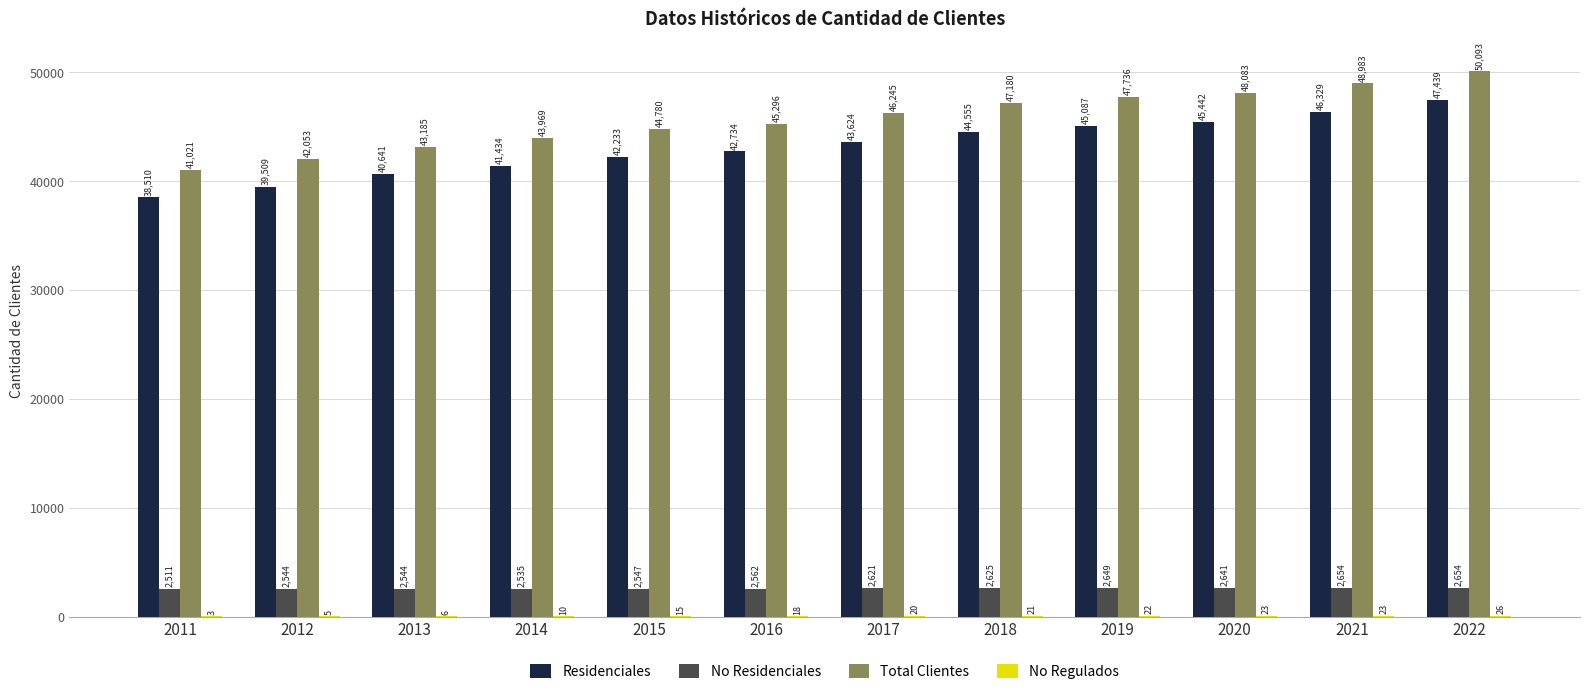

At which category does the chart reach its peak across all series?

2022